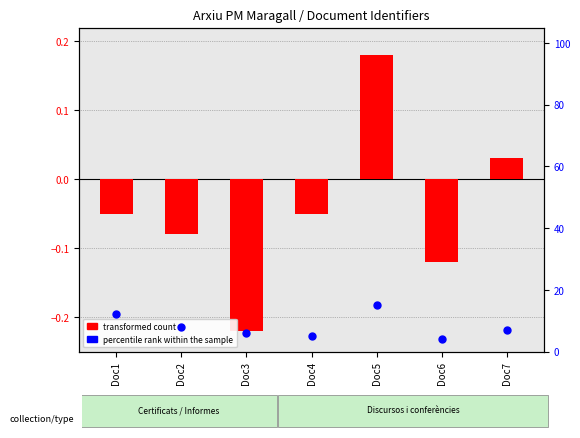

Which series has the widest spread of Y values?

percentile rank within the sample